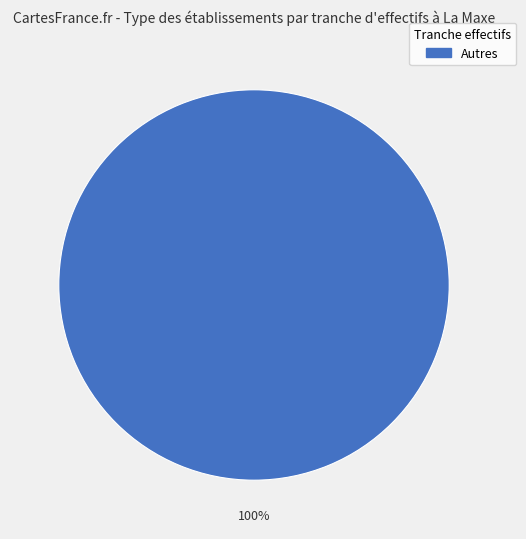

Count the number of slices in the pie.

1